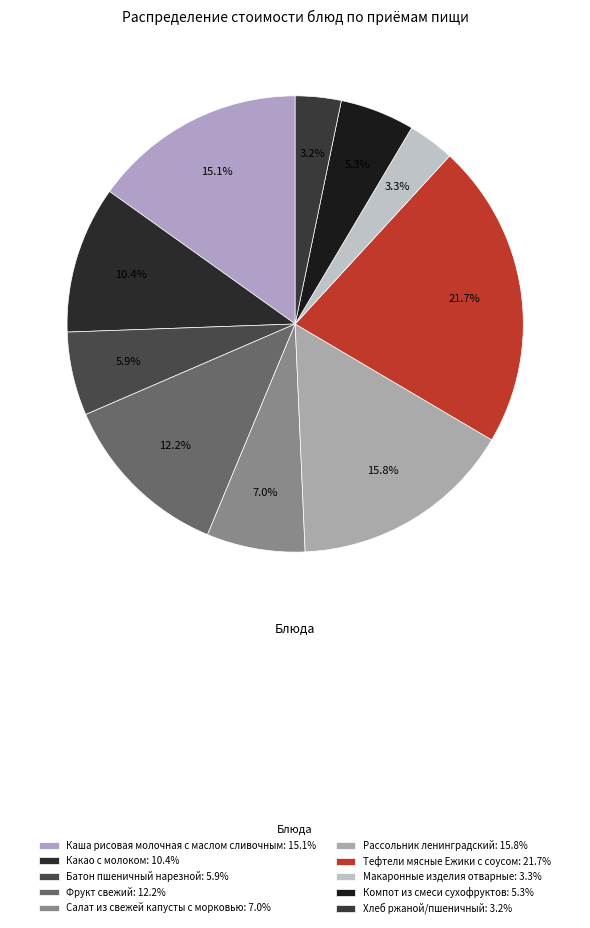

Count the number of slices in the pie.

10